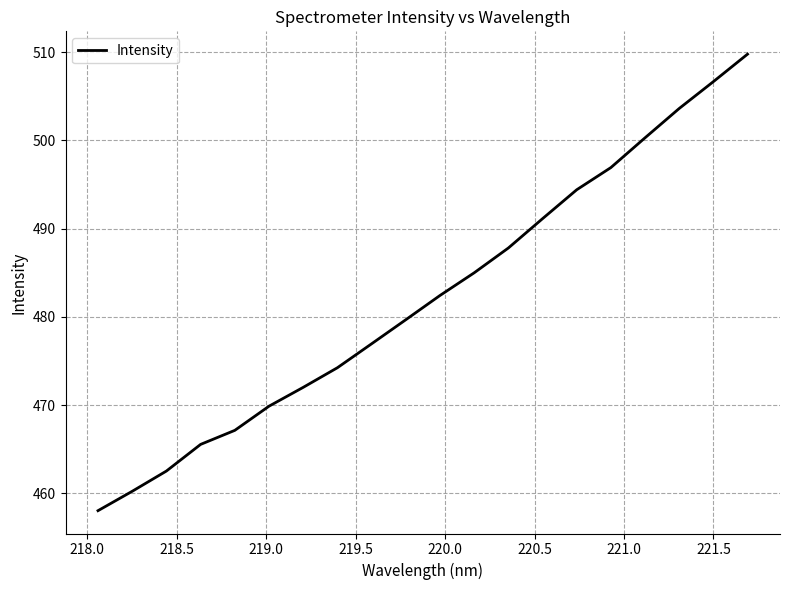

What is the greatest value displayed?

509.8